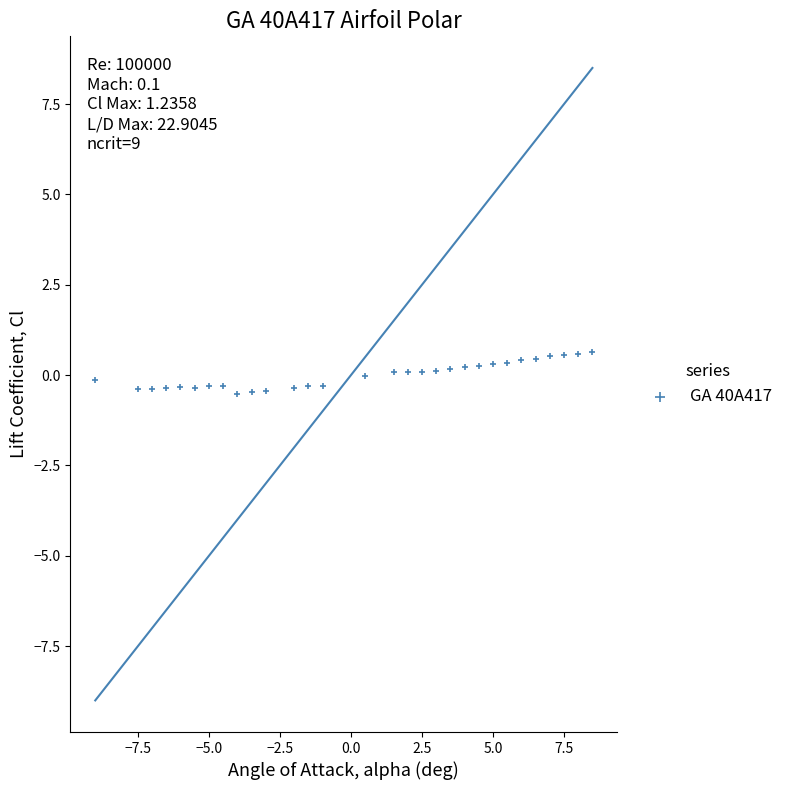

What is the range of X values (max minus min)?

17.5